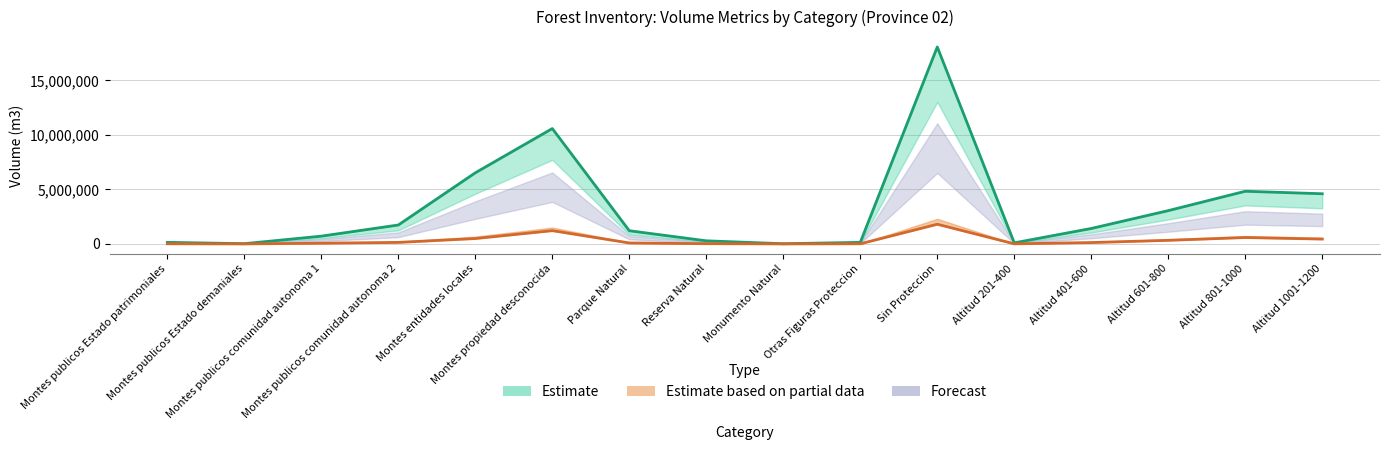

Where is the first local maximum for VCC (Estimate)?

Montes propiedad desconocida